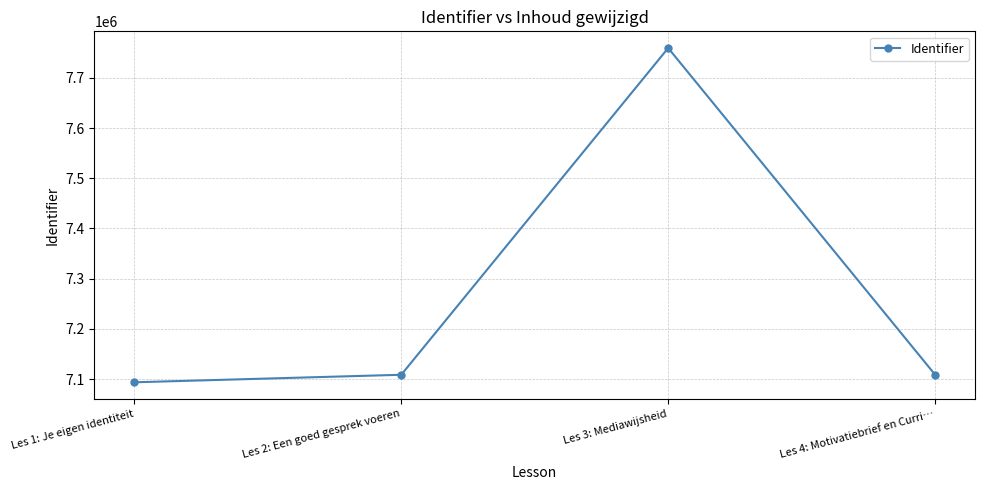

What is the label of the 3rd point from the right?

Les 2: Een goed gesprek voeren